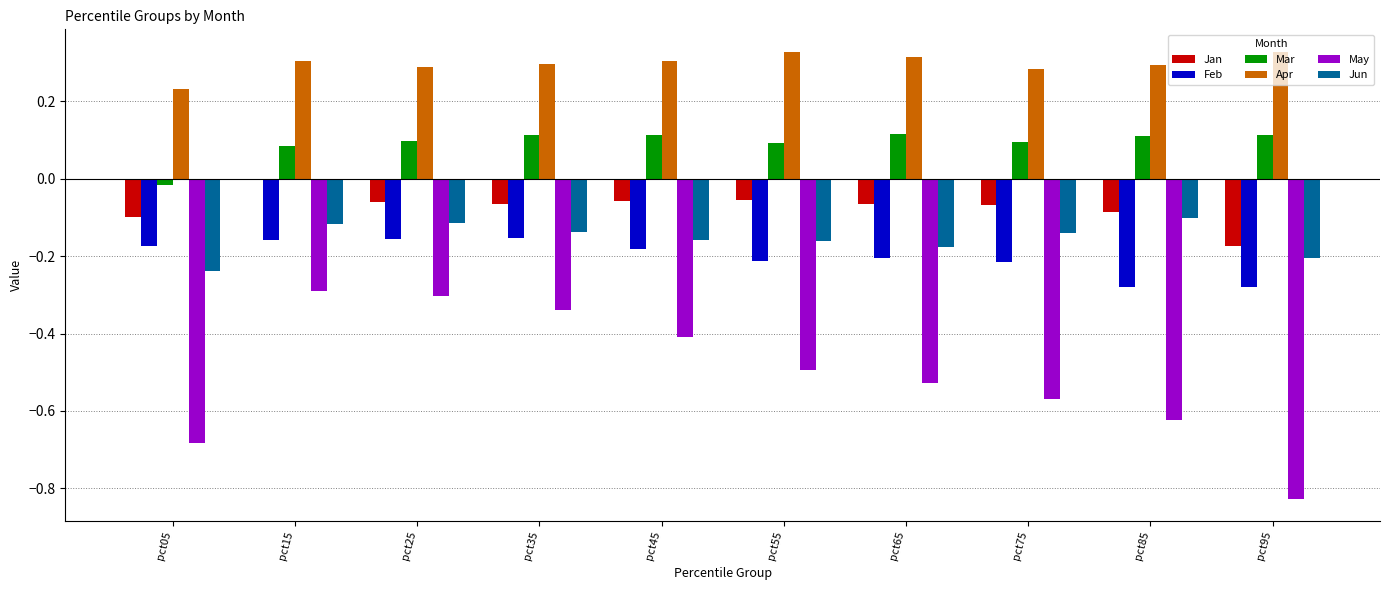

Is it true that Jun equals -0.1 at pct85?

True